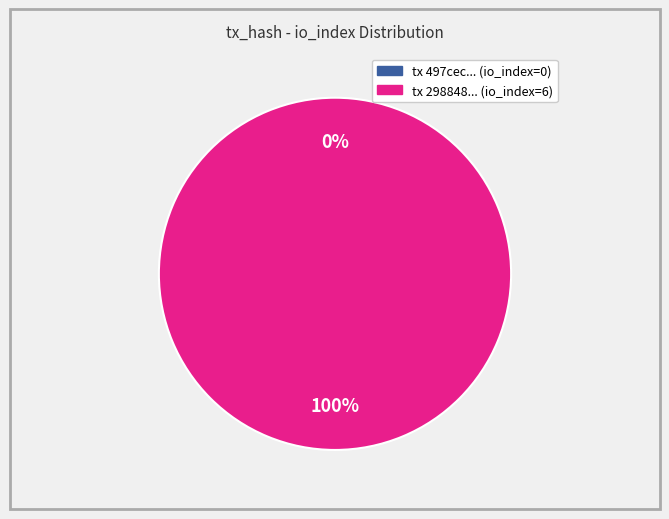

Does any single category account for the majority?

Yes